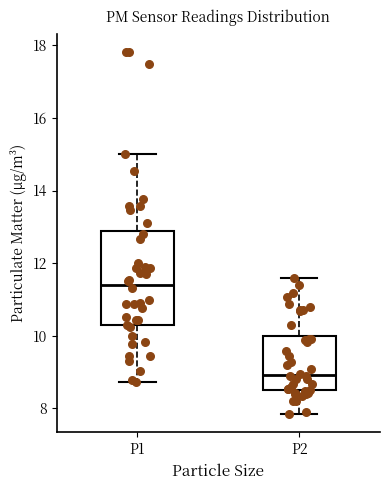

Reading left to right, read every box against the y-axis: the position of its median line, the range the box covers, and the ends of its whiskers. The values are not printed on the chart, so give them approximately, as read against the axis.

P1: median 11.4, box 10.2 to 12.8, whiskers 8.8 to 15.0
P2: median 9.0, box 8.4 to 10.0, whiskers 7.8 to 11.6